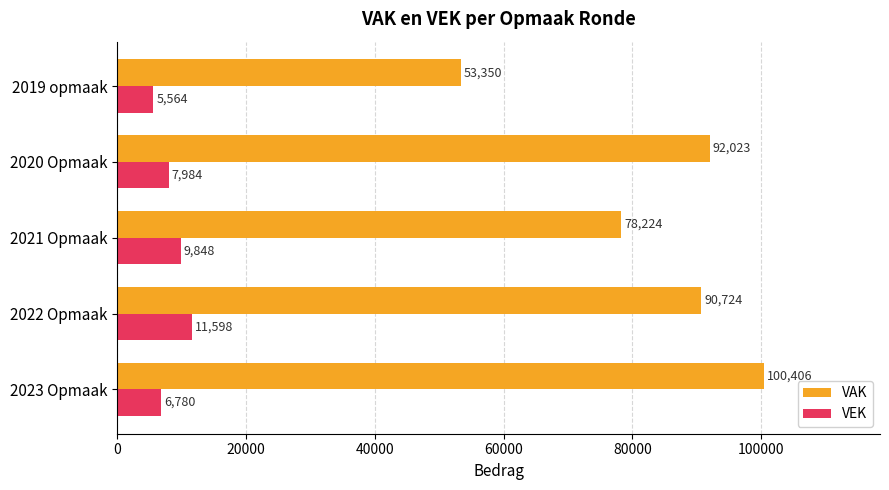

What are all the series names shown in the legend?

VAK, VEK